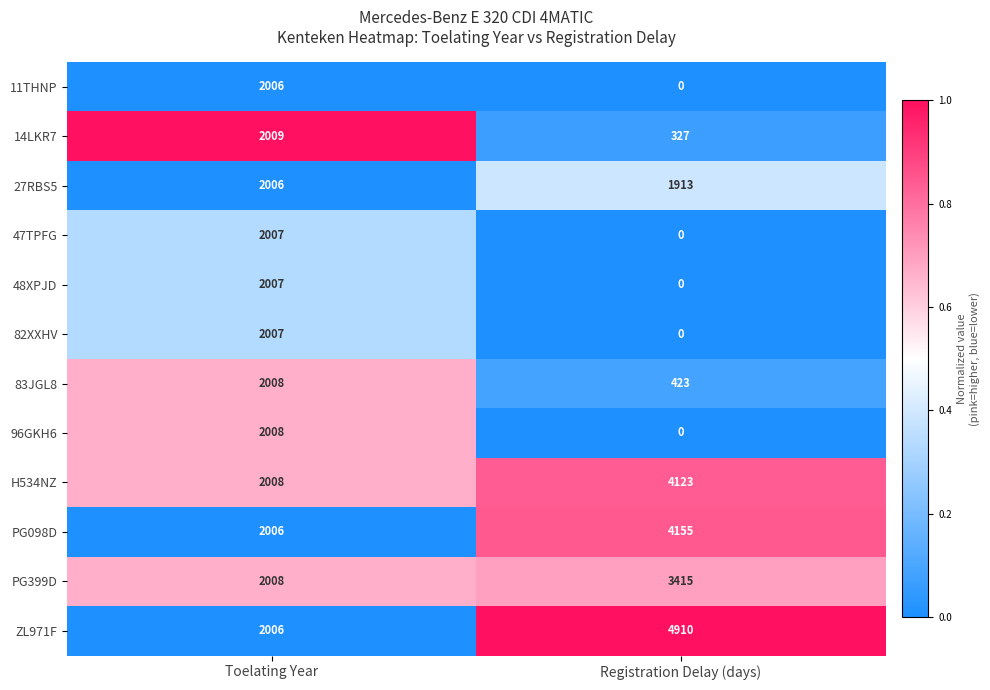

Is it true that 83JGL8 equals 239 at Registration Delay (days)?

False